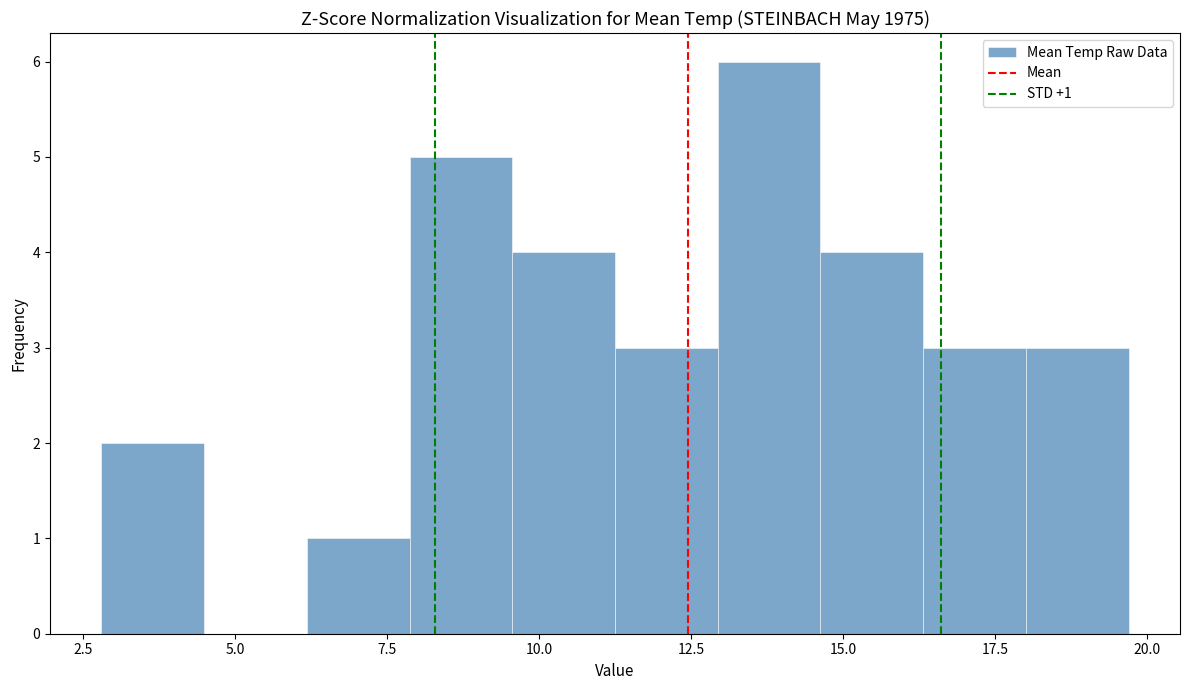

Read against the x-axis, roughly where is the centre of the tallest bar?

14.0